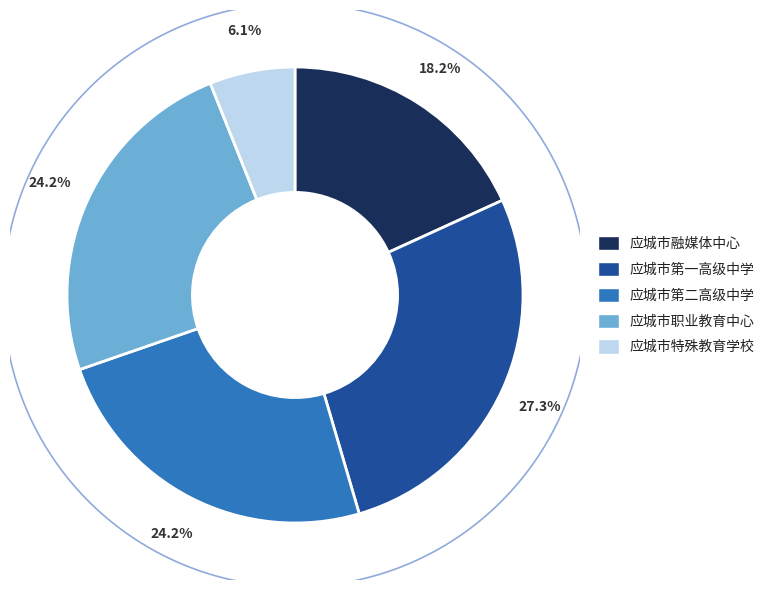

To the nearest percent, what portion does 应城市职业教育中心 represent?

24%